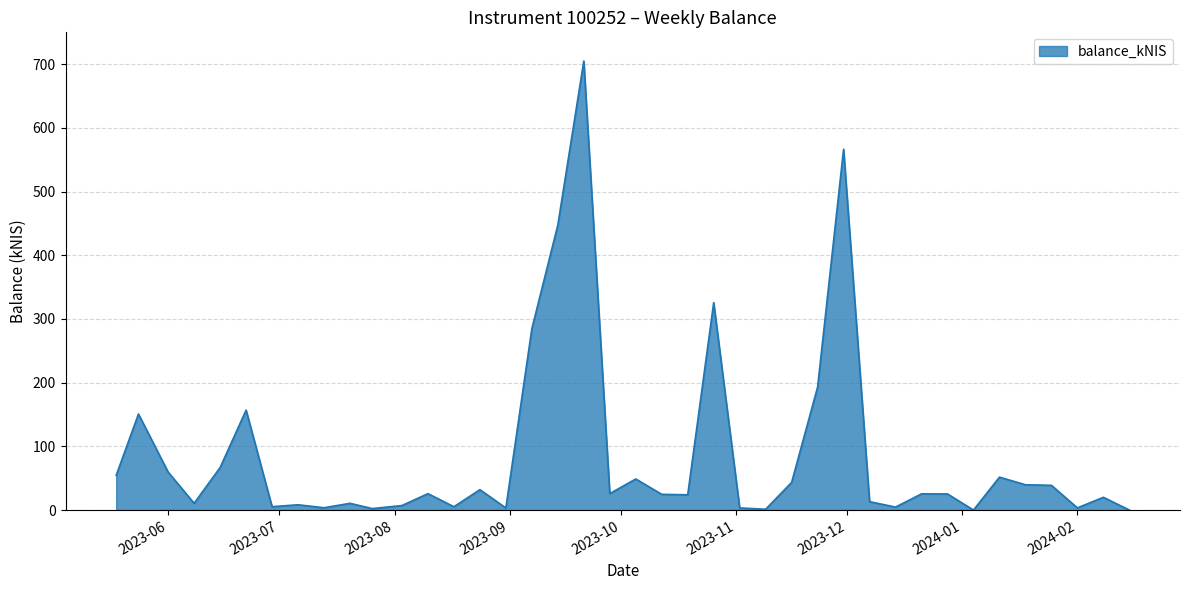

How many series are shown in this chart?

1